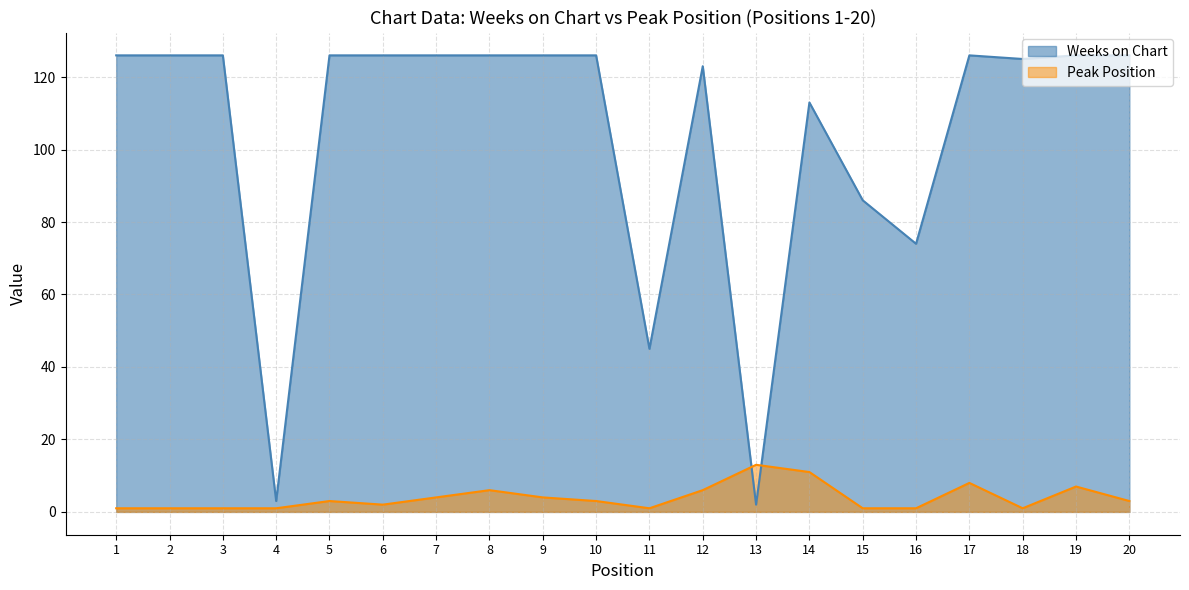

How many lines are shown in the chart?

2